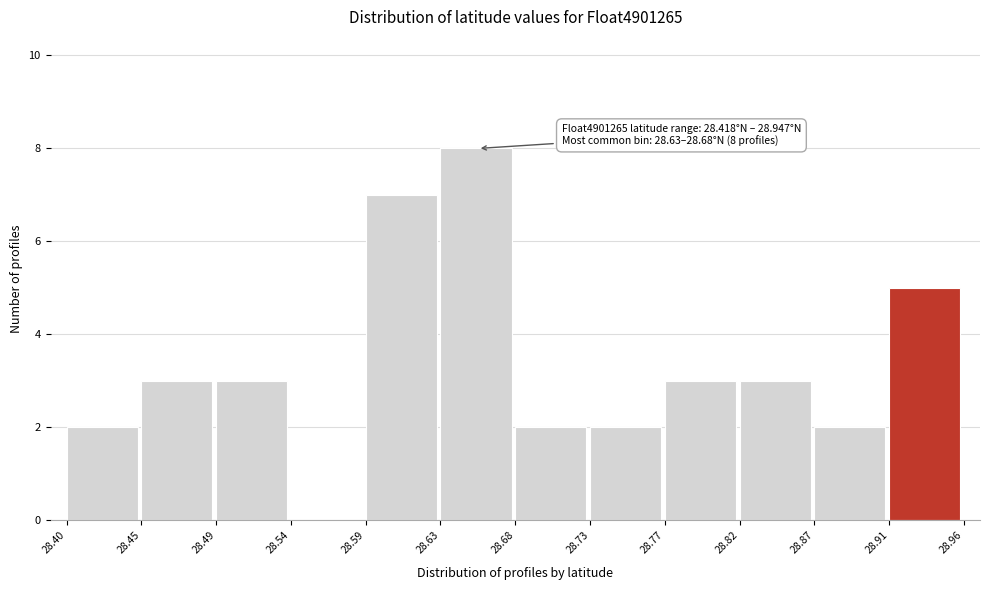

Which range on the x-axis has the tallest bar?

28.63 to 28.68